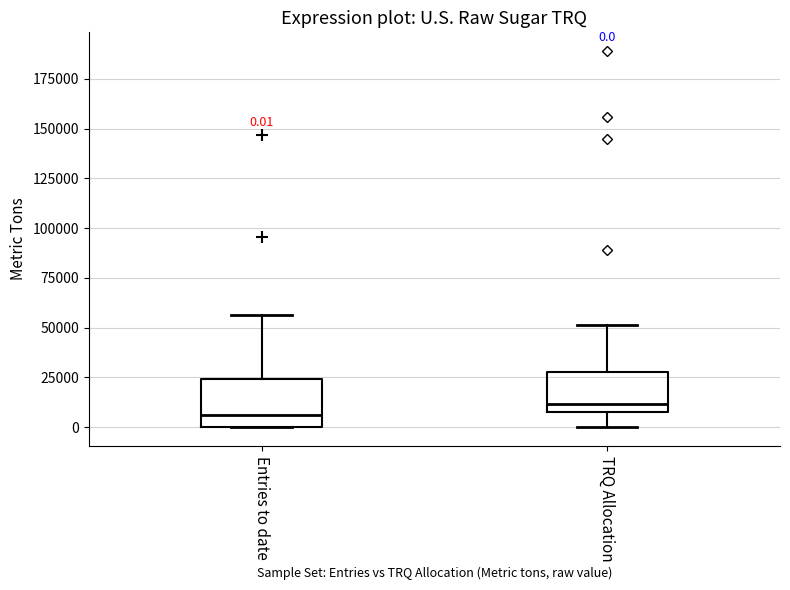

Which box's median line is the highest?

TRQ Allocation